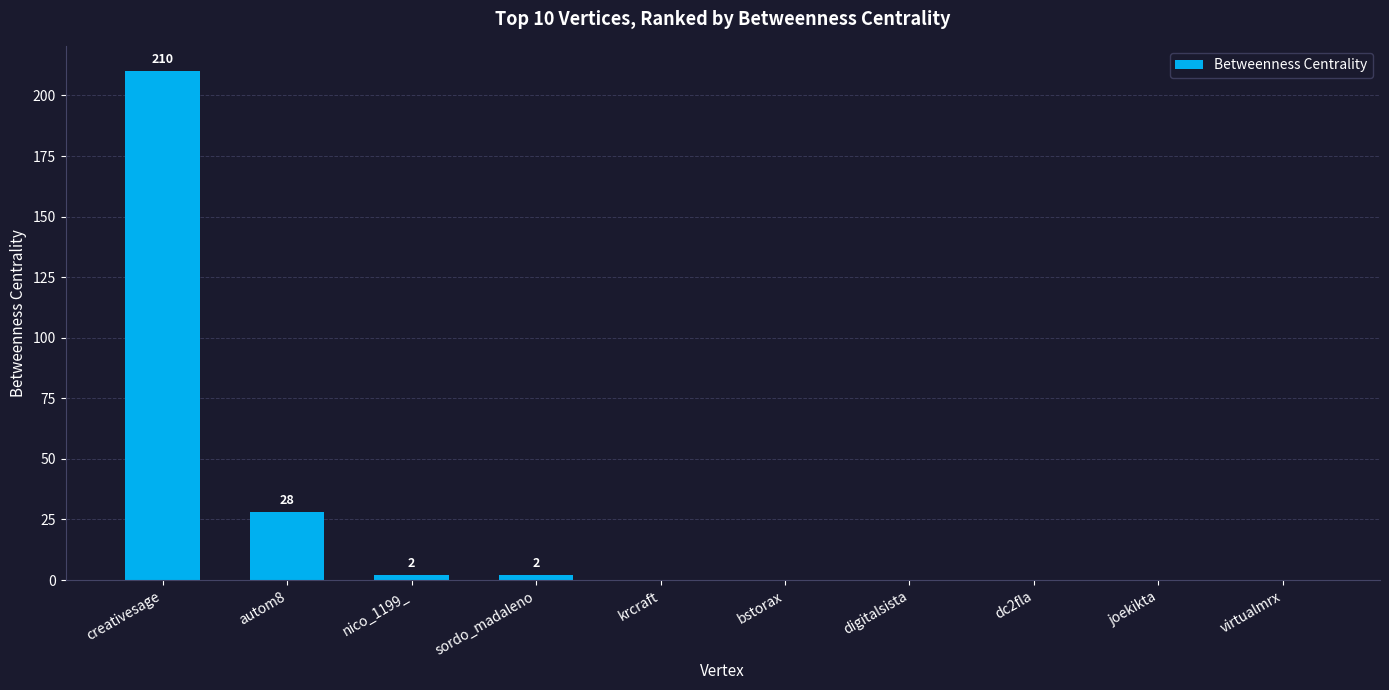

How many categories are shown in the chart?

10